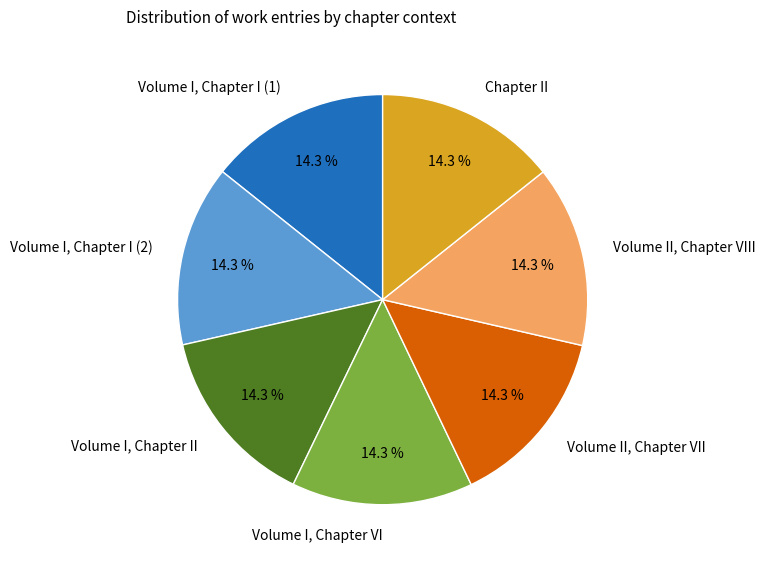

How many segments does this pie chart have?

7